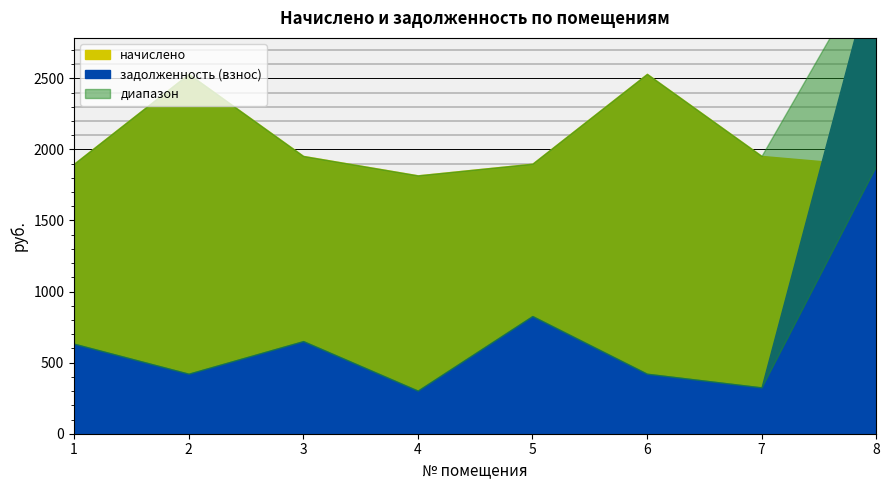

What is the difference between the maximum and minimum values in the задолженность (взнос) series?

3051.2